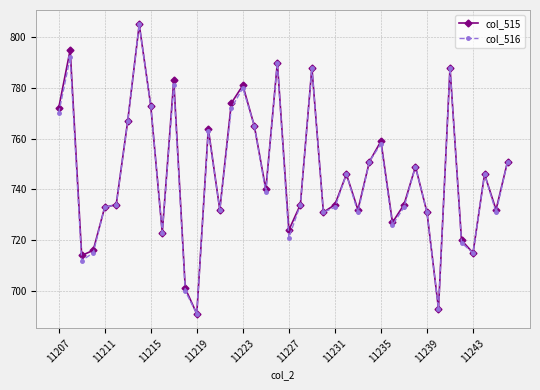

What is the maximum value for col_515?

805